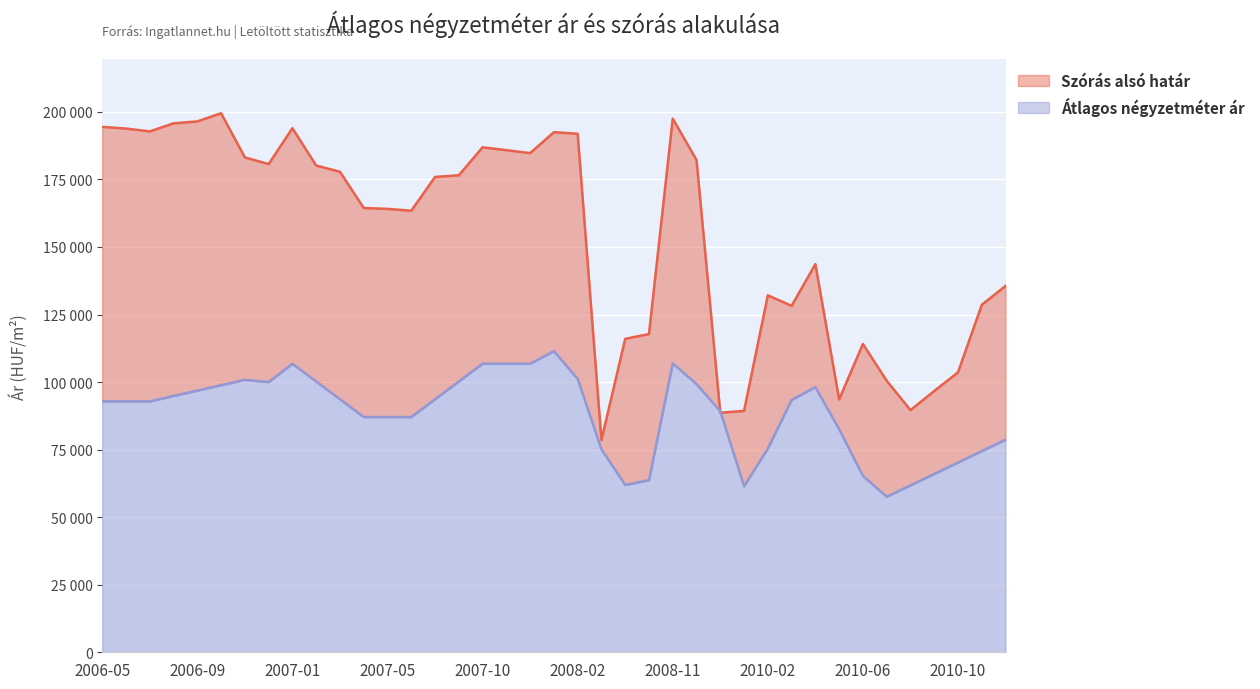

Is the value of Átlagos négyzetméter ár at 2007-10 greater than the value of Szórás alsó határ at 2007-05?

No